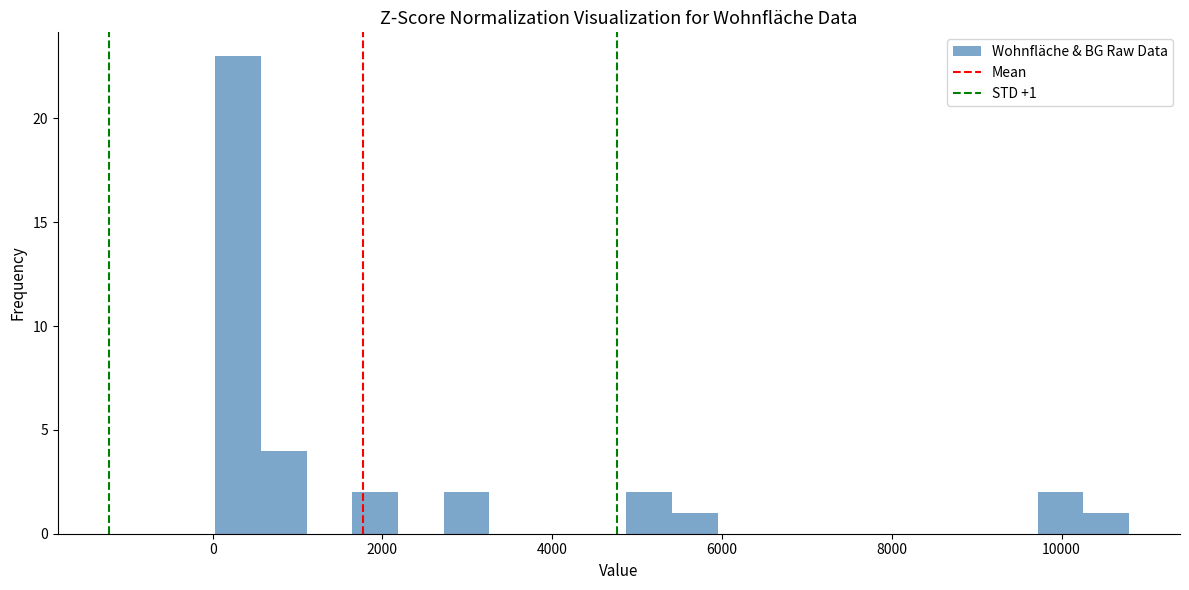

Around what value on the x-axis is the tallest bar? Give the approximate position of its centre, as read against the axis.

400